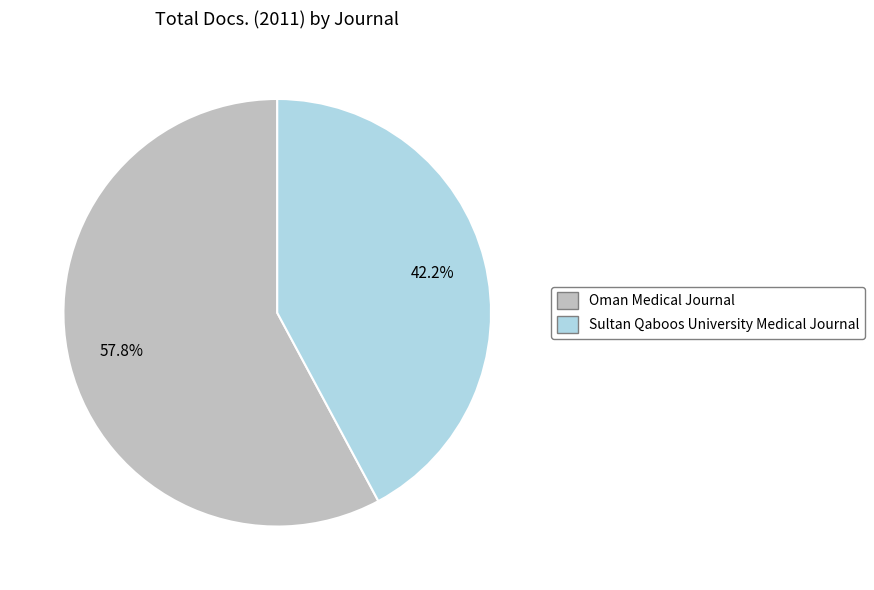

Is there a majority slice in this chart?

Yes